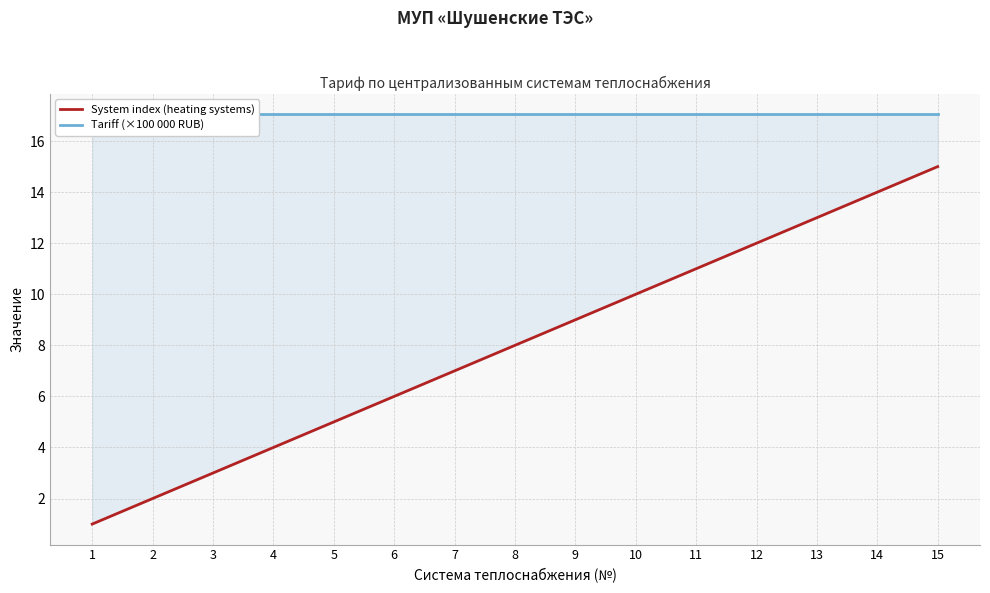

Reading right to left, what are all the values shown in this chart?

System index (heating systems): 15.0	14.0	13.0	12.0	11.0	10.0	9.0	8.0	7.0	6.0	5.0	4.0	3.0	2.0	1.0
Tariff (×100 000 RUB): 17.1	17.1	17.1	17.1	17.1	17.1	17.1	17.1	17.1	17.1	17.1	17.1	17.1	17.1	17.1